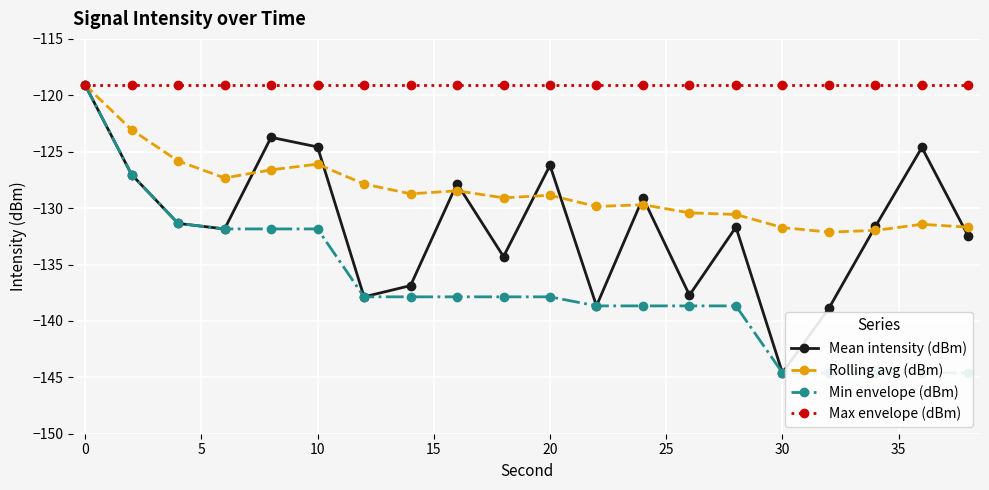

List the series in order of their overall mean, highest first.

Max envelope (dBm), Rolling avg (dBm), Mean intensity (dBm), Min envelope (dBm)